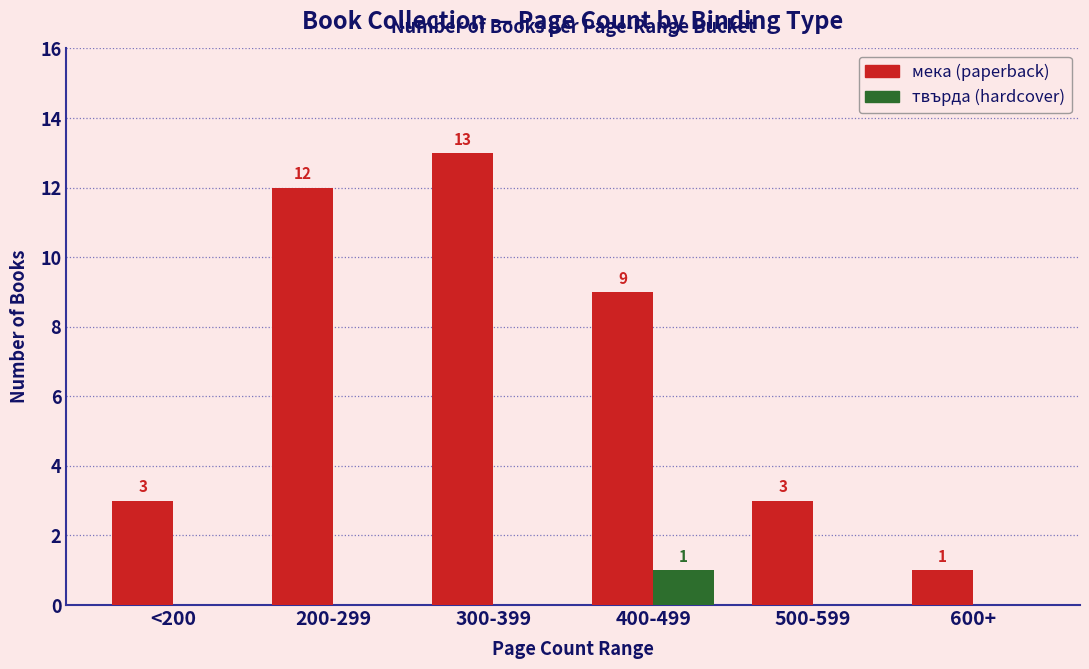

What is the greatest value displayed?

13